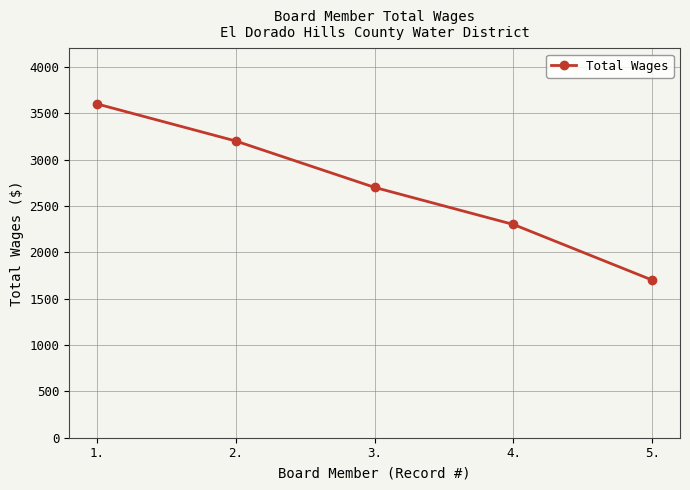

What is the maximum value shown in the chart?

3600